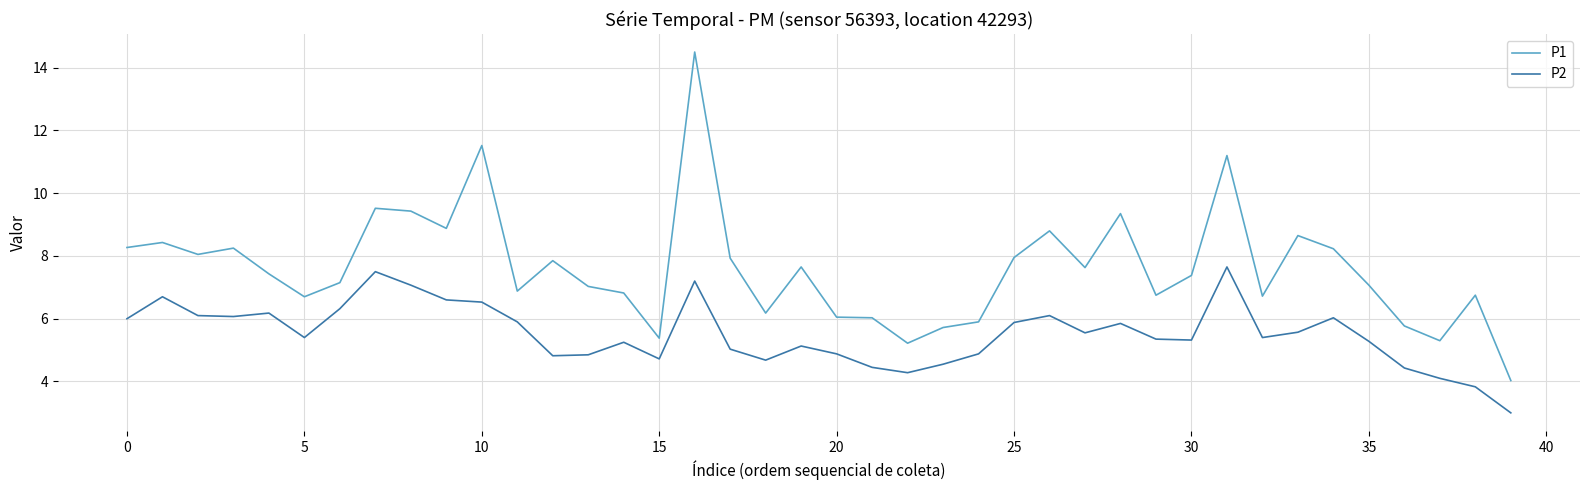

Which series has the largest total across all categories?

P1